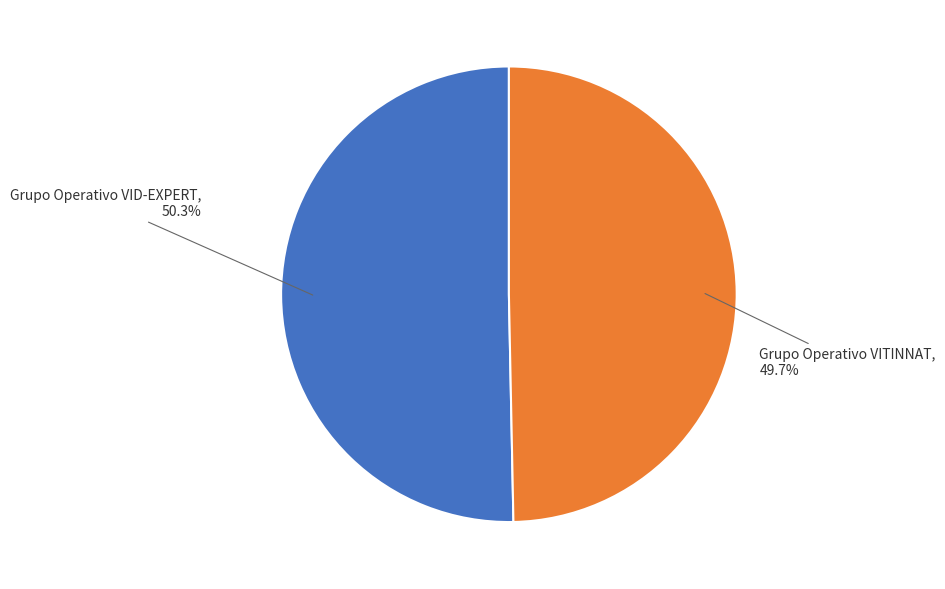

Which slice represents more than half of the pie?

Grupo Operativo VID-EXPERT